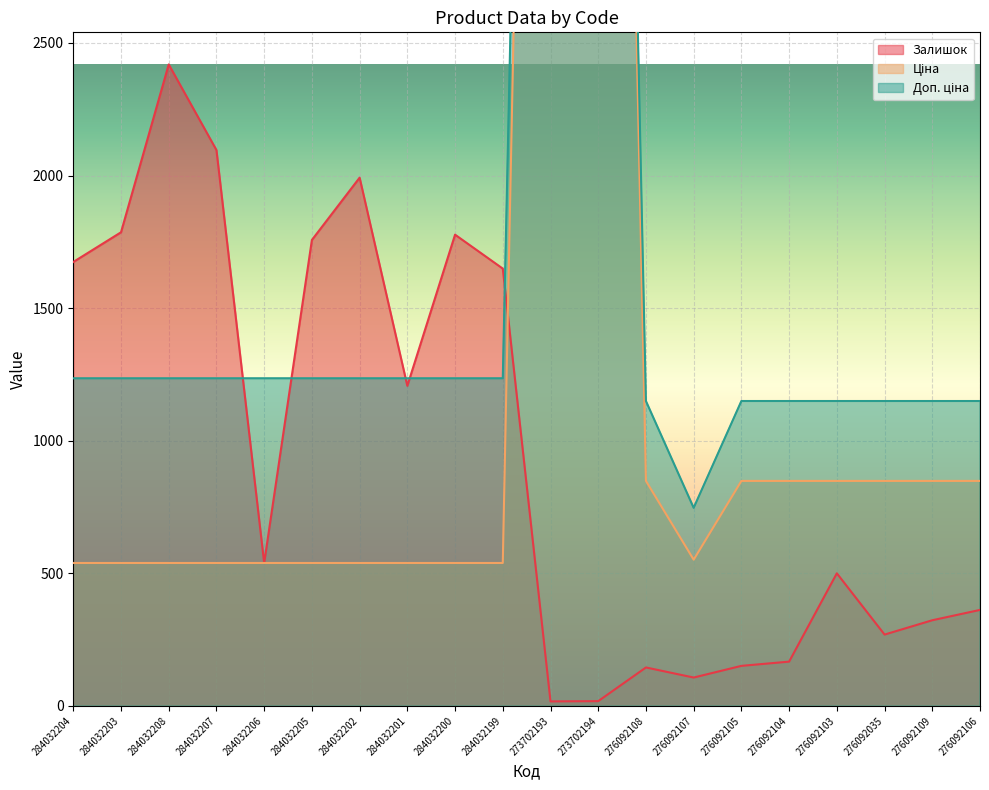

List the series in order of their overall mean, highest first.

Доп. ціна, Ціна, Залишок